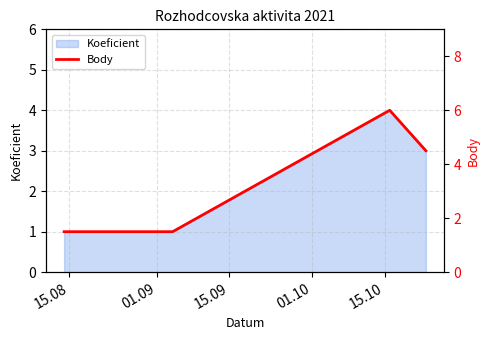

Does the chart display data point markers on the line(s)?

No